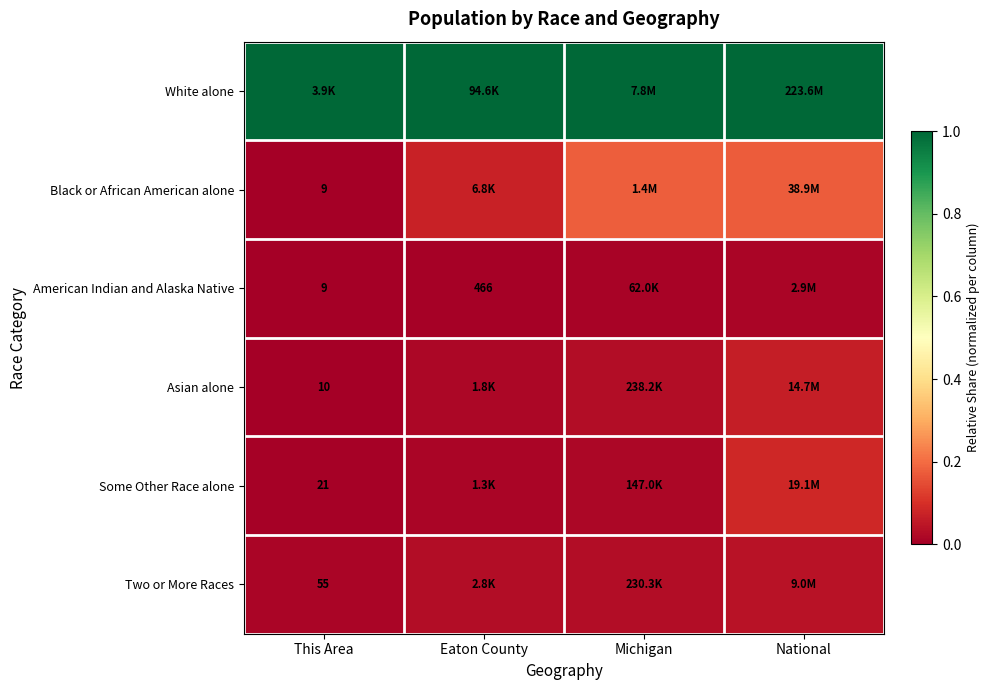

At how many categories does at least one series exceed 0?

4